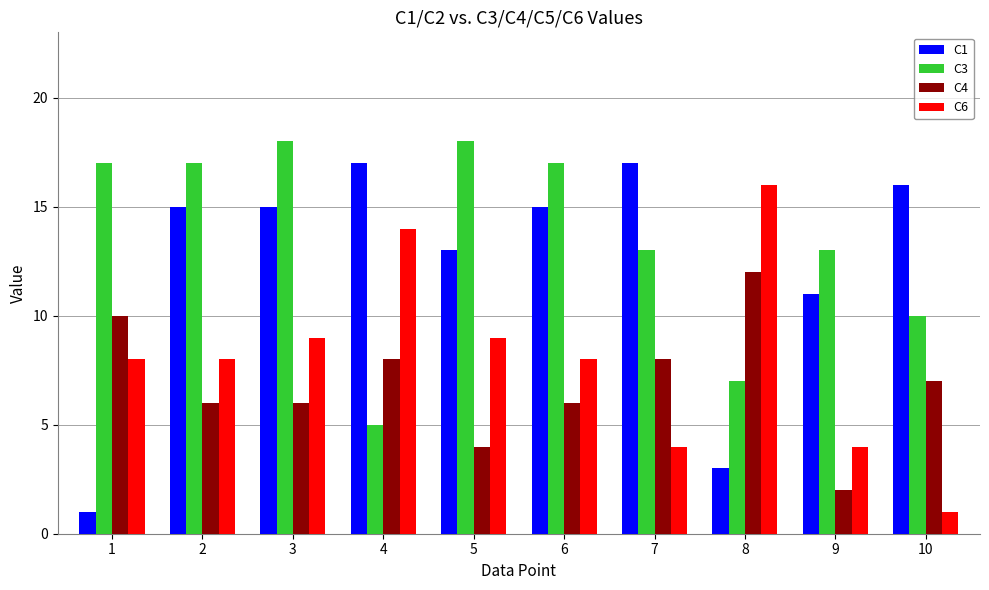

Reading right to left, transcribe all the data shown in this chart.

C1: 10=16	9=11	8=3	7=17	6=15	5=13	4=17	3=15	2=15	1=1
C3: 10=10	9=13	8=7	7=13	6=17	5=18	4=5	3=18	2=17	1=17
C4: 10=7	9=2	8=12	7=8	6=6	5=4	4=8	3=6	2=6	1=10
C6: 10=1	9=4	8=16	7=4	6=8	5=9	4=14	3=9	2=8	1=8